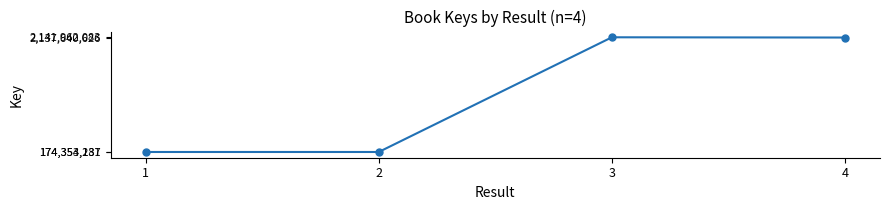

What is the greatest value displayed?

2141962083